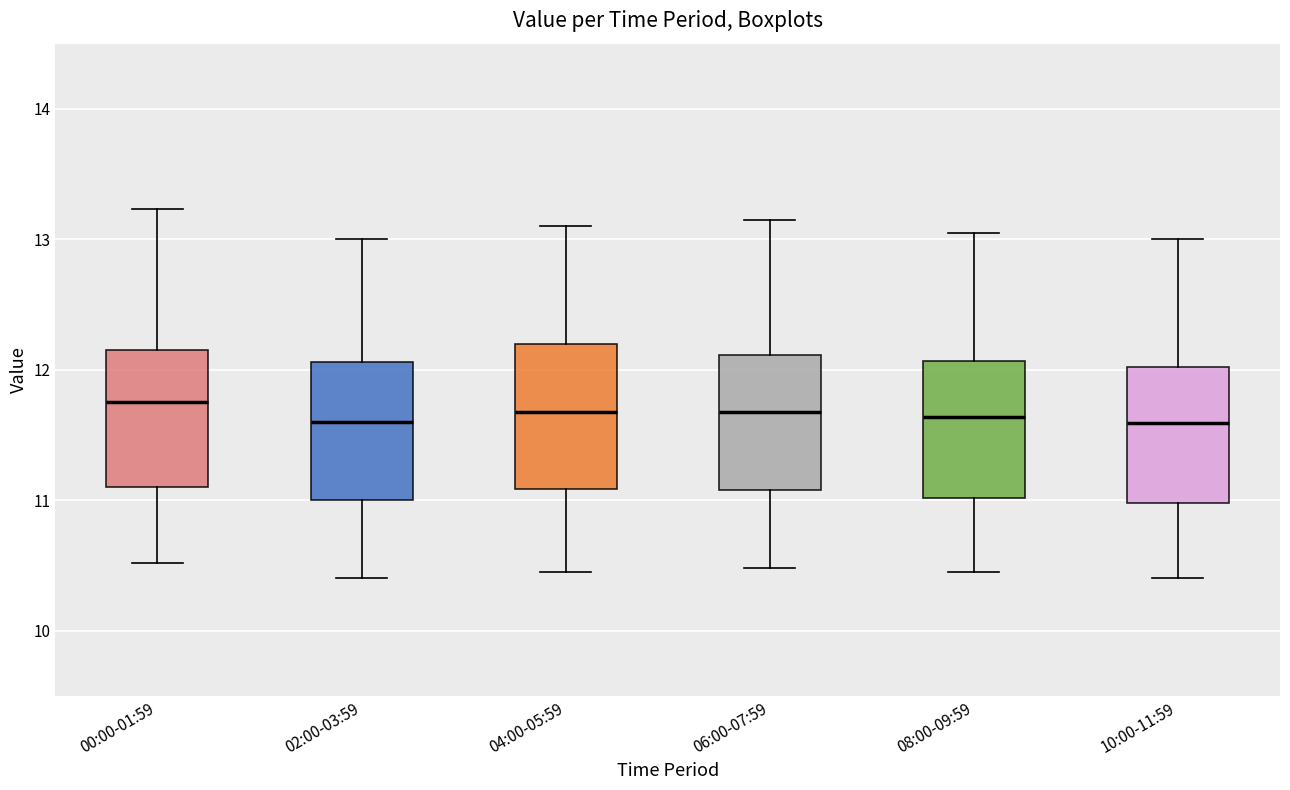

Reading left to right, read every box against the y-axis: the position of its median line, the range the box covers, and the ends of its whiskers. The values are not printed on the chart, so give them approximately, as read against the axis.

00:00-01:59: median 11.8, box 11.1 to 12.2, whiskers 10.5 to 13.2
02:00-03:59: median 11.6, box 11.0 to 12.1, whiskers 10.4 to 13.0
04:00-05:59: median 11.7, box 11.1 to 12.2, whiskers 10.5 to 13.1
06:00-07:59: median 11.7, box 11.1 to 12.1, whiskers 10.5 to 13.2
08:00-09:59: median 11.6, box 11.0 to 12.1, whiskers 10.5 to 13.1
10:00-11:59: median 11.6, box 11.0 to 12.0, whiskers 10.4 to 13.0